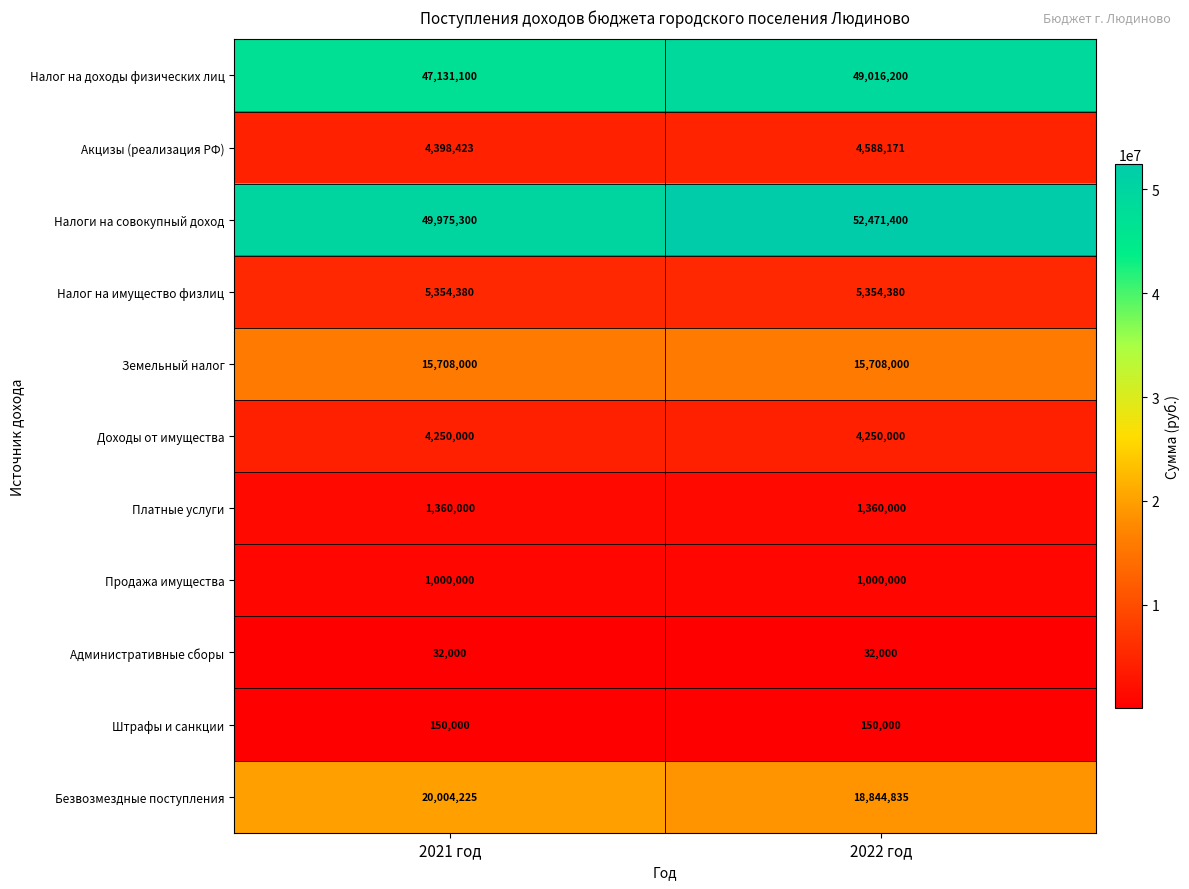

At which category is the sum across all series the highest?

2022 год